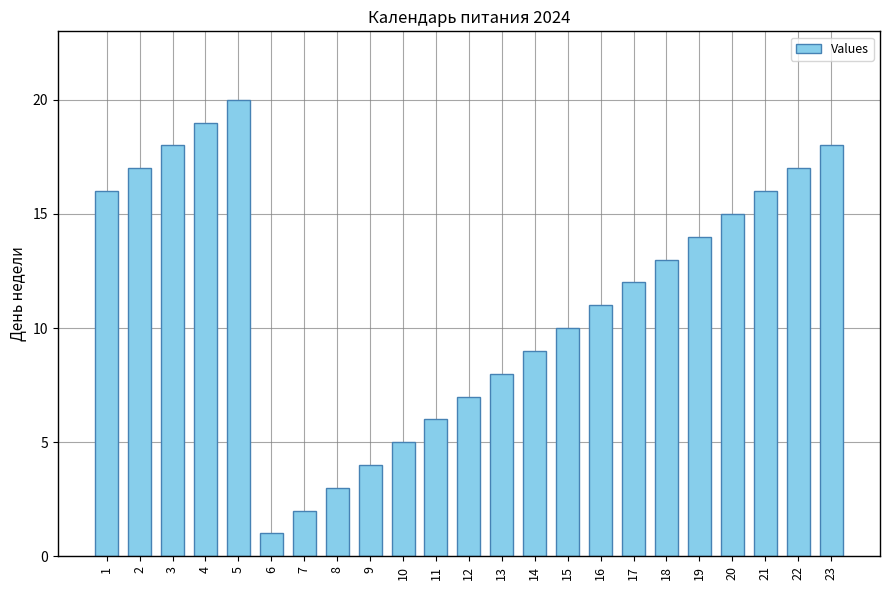

Which has a higher value, 15 or 11?

15